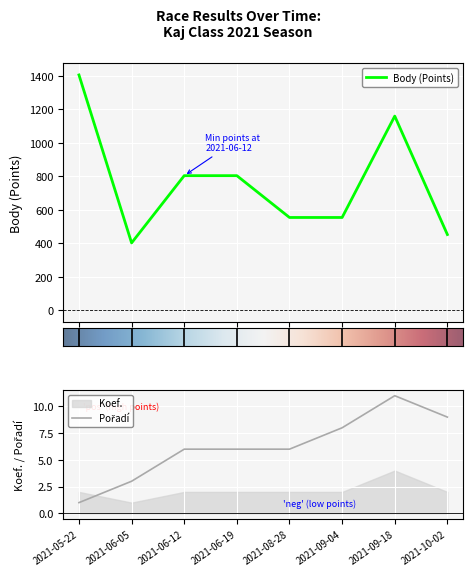

What is the minimum value for Body (Points)?

402